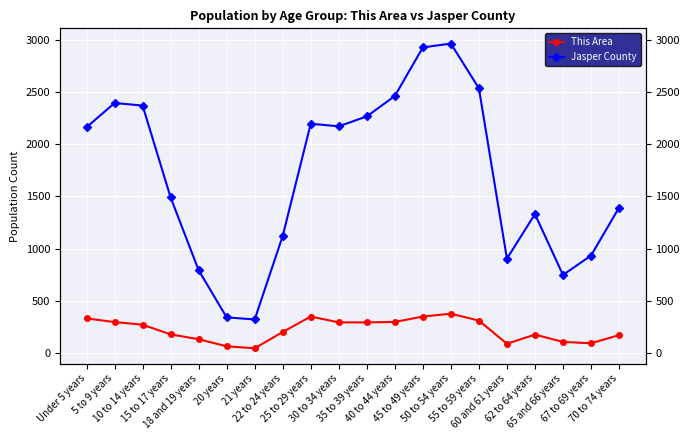

Is it true that This Area equals 392 at 40 to 44 years?

False